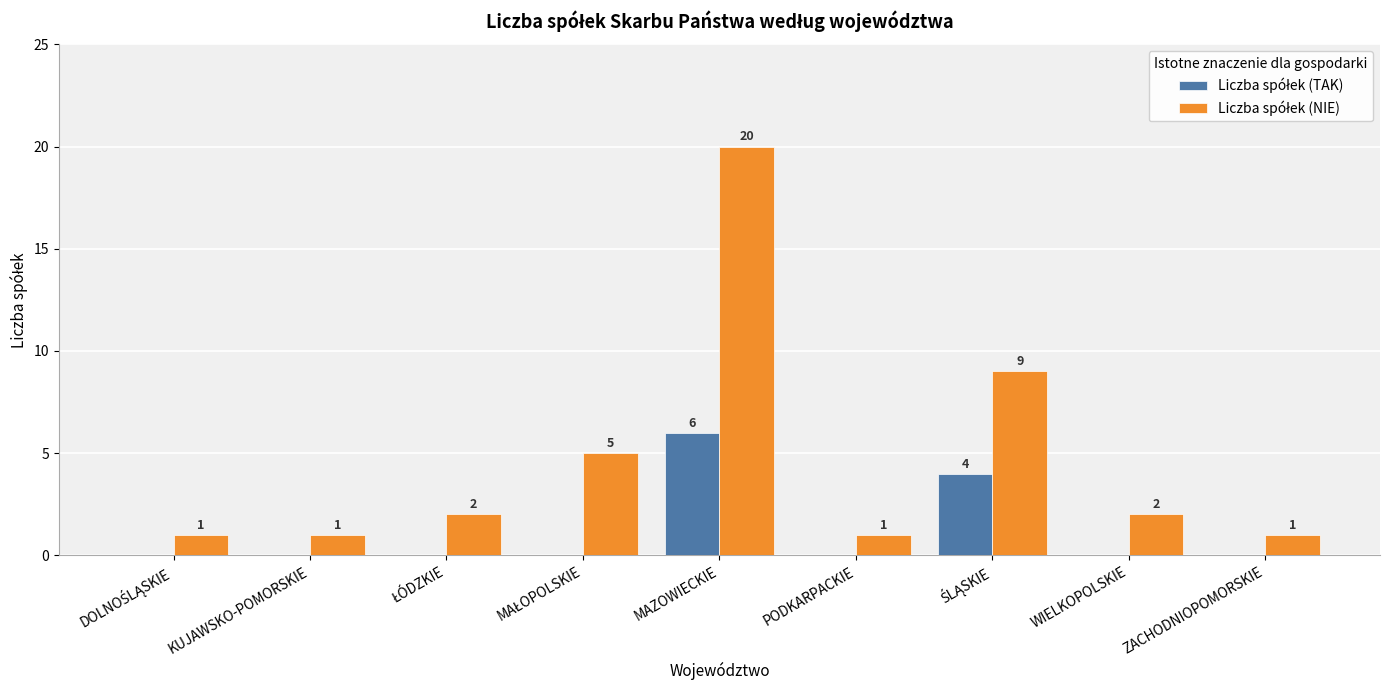

At which category is the sum across all series the highest?

MAZOWIECKIE